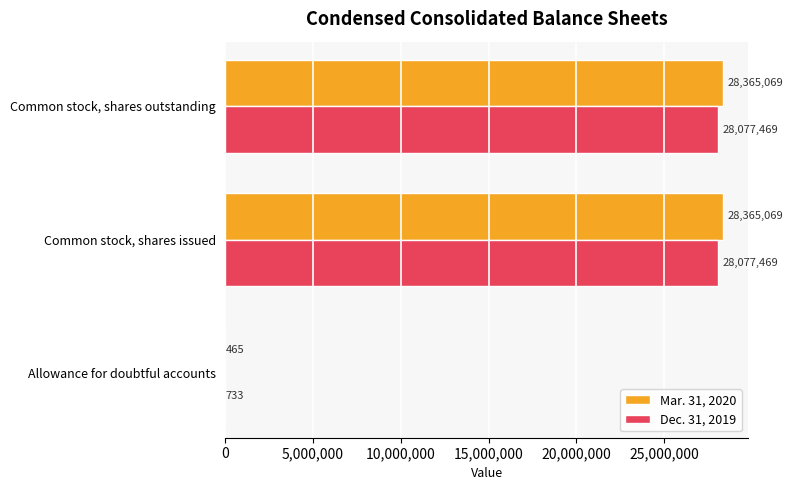

Is it true that Mar. 31, 2020 equals 28365069 at Common stock, shares issued?

True